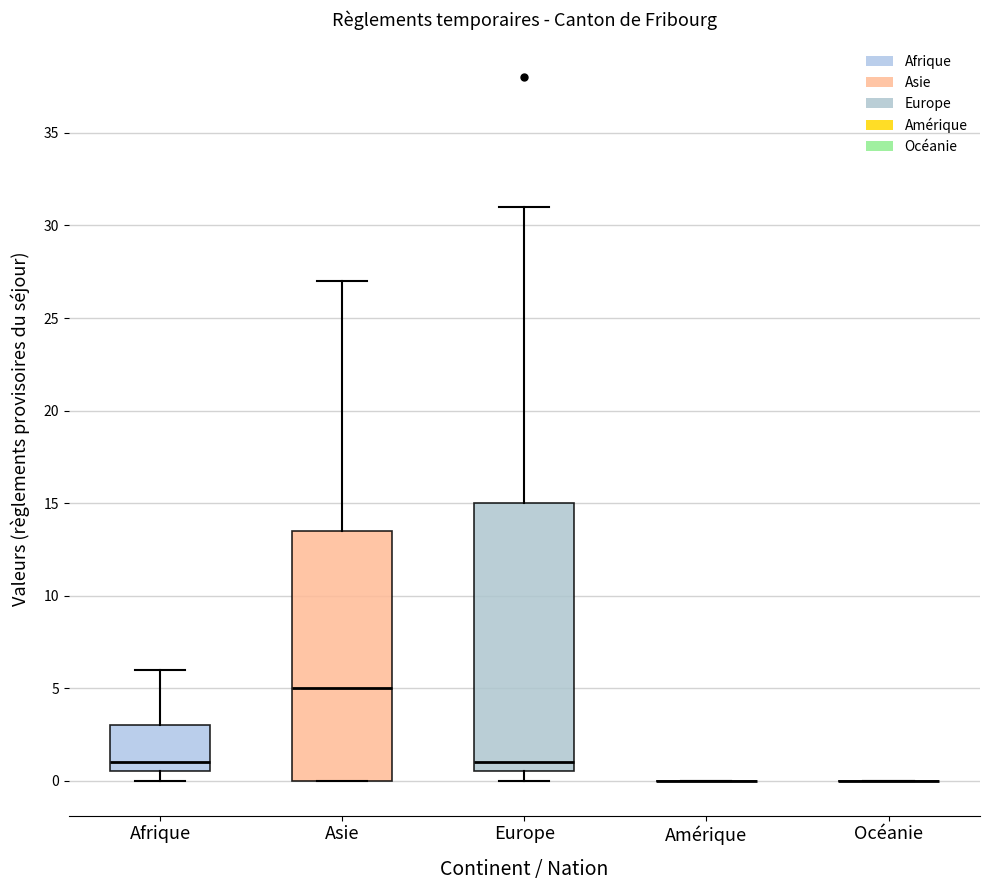

Comparing the boxes themselves (not the whiskers), which one is the tallest?

Europe